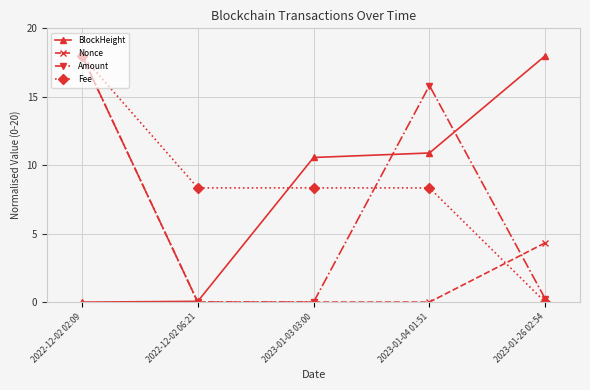

How many data points in Fee are less than 8?

1